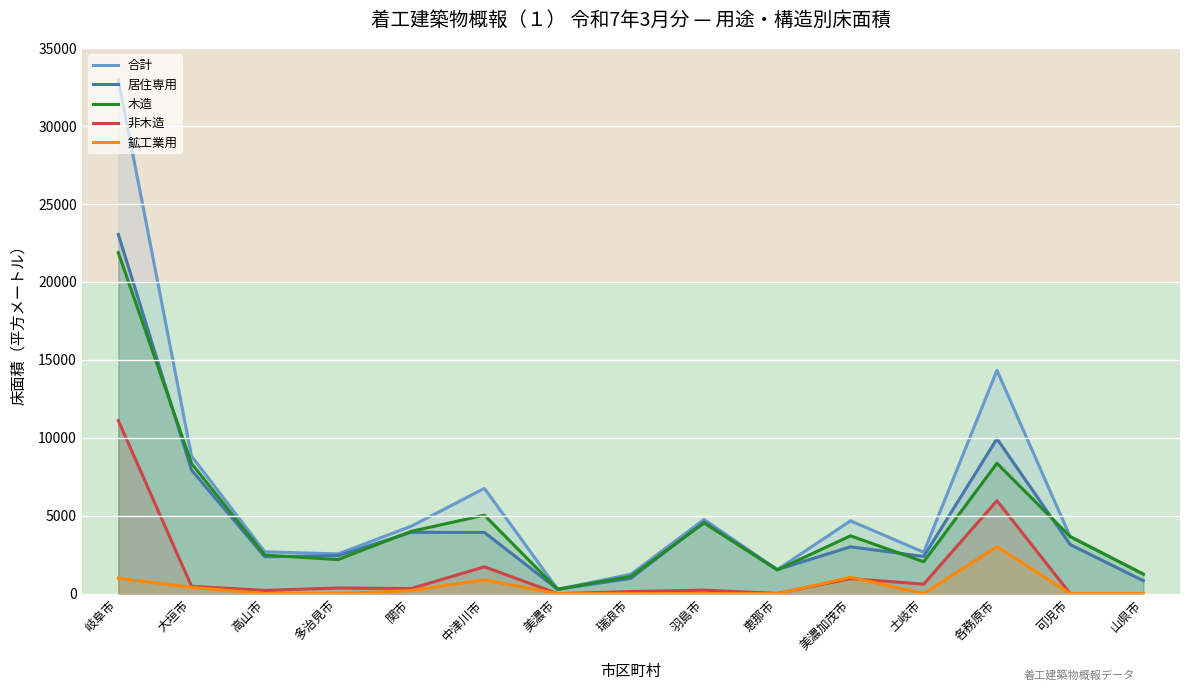

Which category has the highest value across all series?

岐阜市